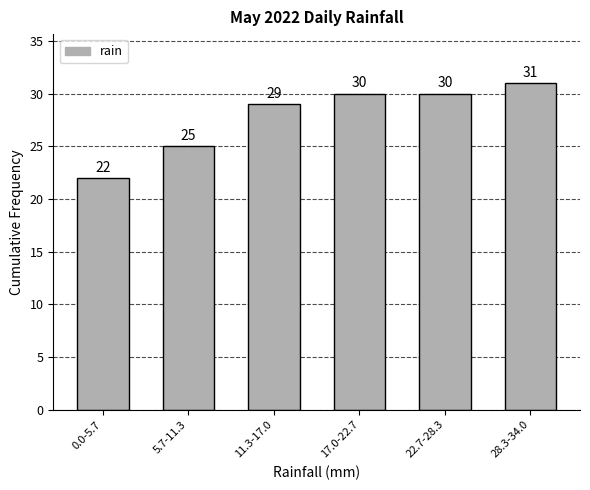

Reading left to right, what are all the values shown in this chart?

0.0-5.7=22	5.7-11.3=25	11.3-17.0=29	17.0-22.7=30	22.7-28.3=30	28.3-34.0=31